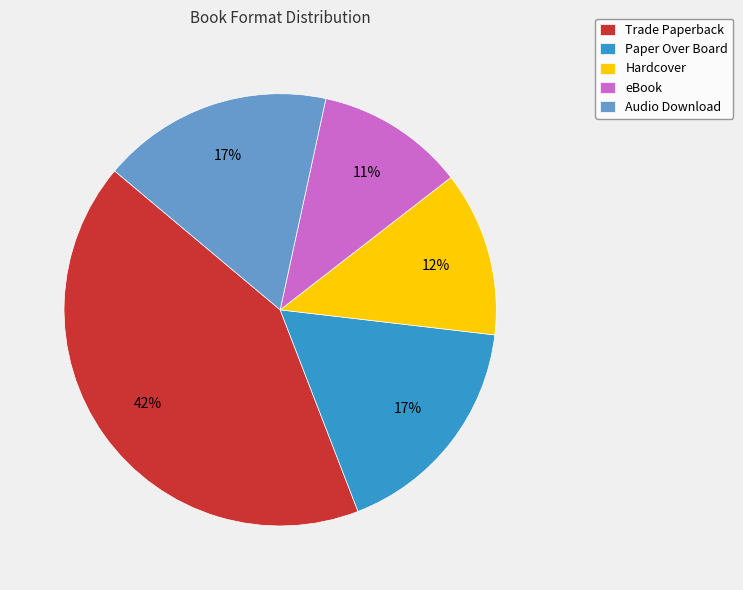

True or false: Audio Download accounts for 24% of the total.

False